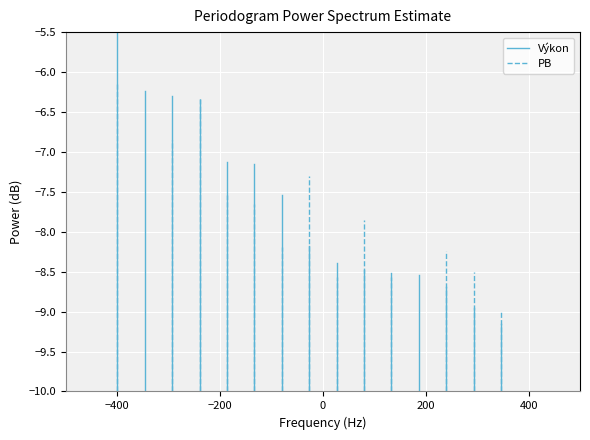

Rank the series by their maximum value, from highest to lowest.

Výkon, PB